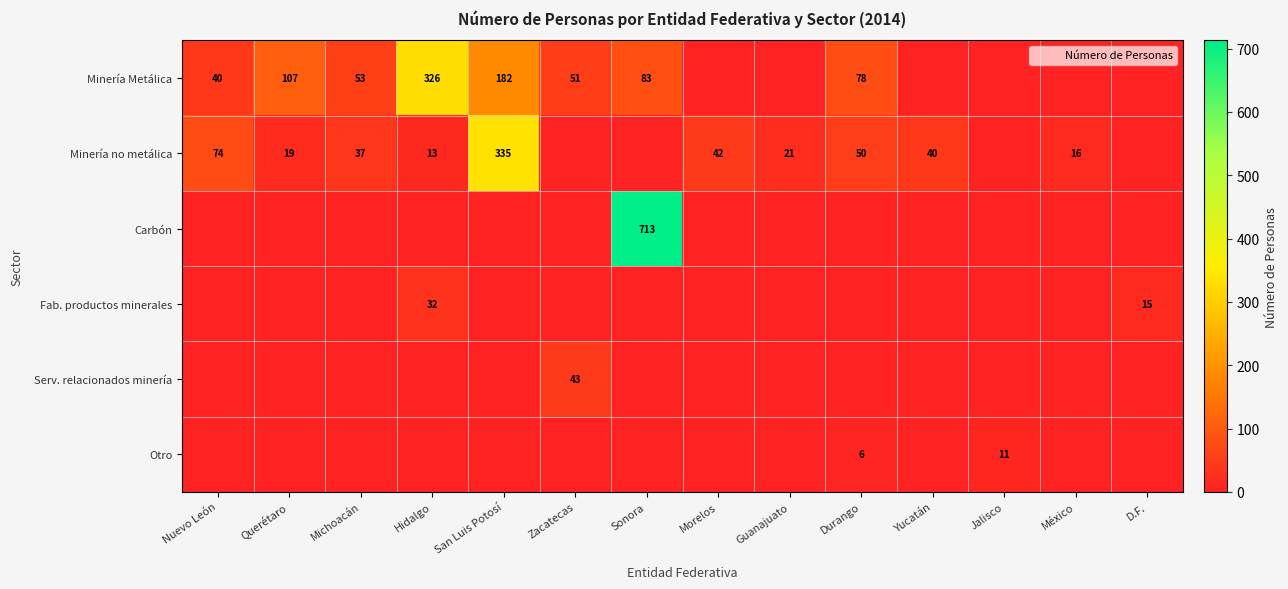

What is the average value of the Minería Metálica series?

66